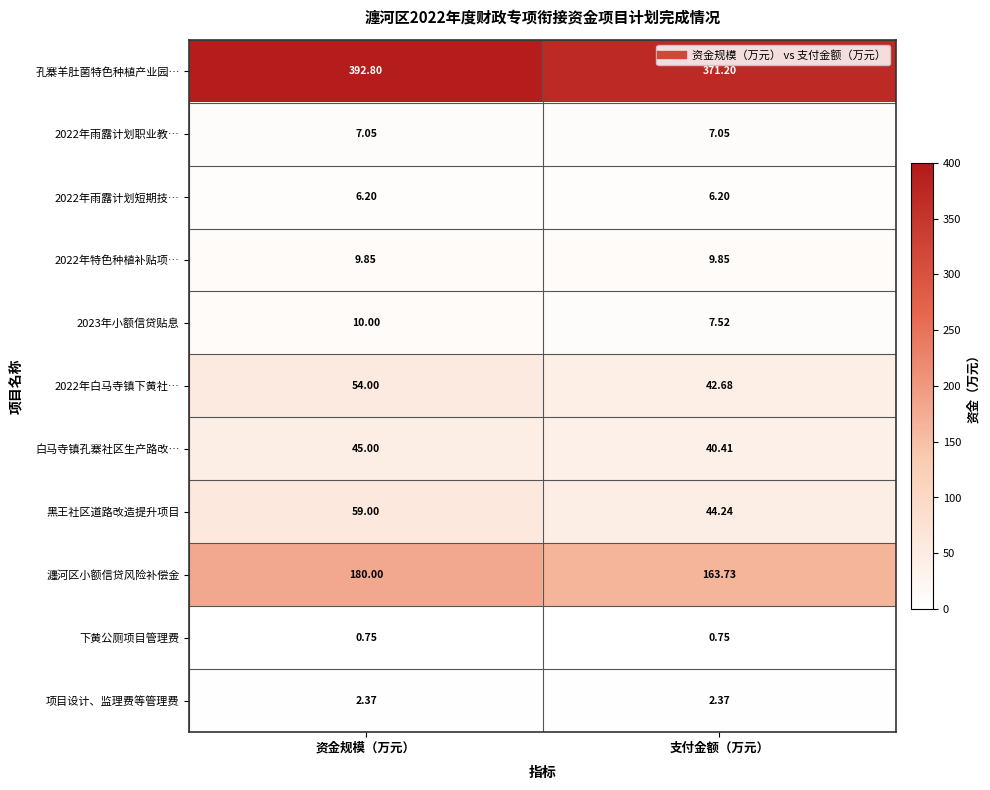

Which series has the widest spread of values?

孔寨羊肚菌特色种植产业园…